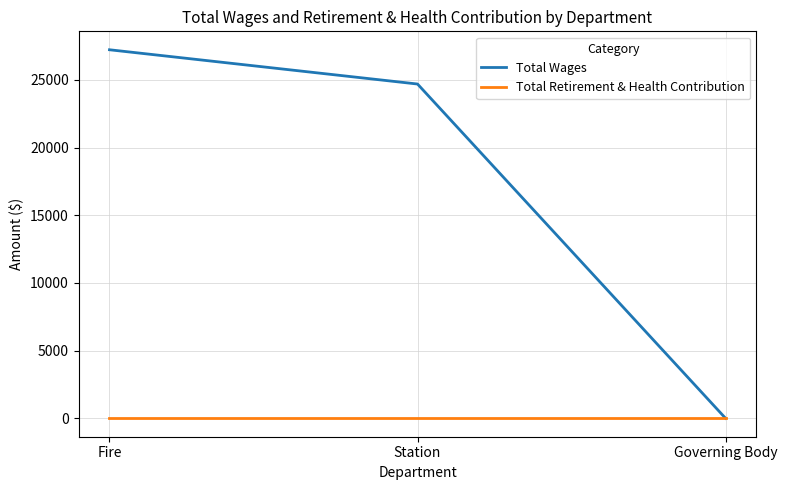

Which label corresponds to the largest value in the chart?

Fire